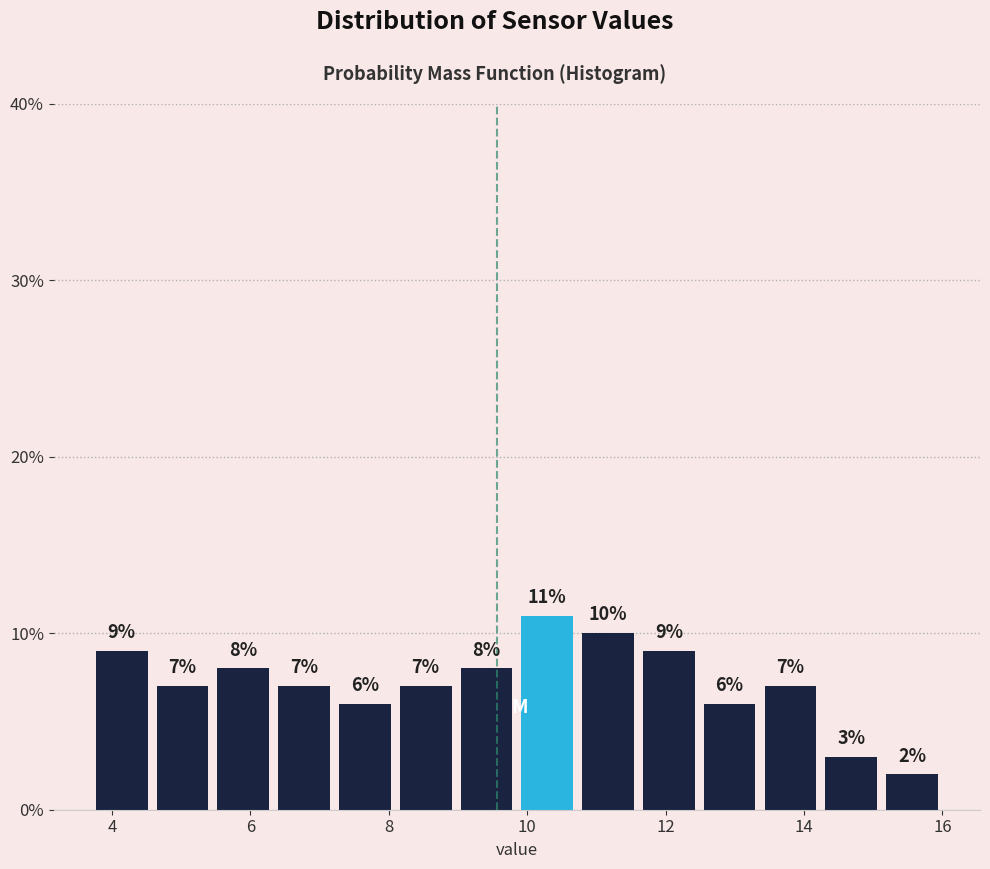

Reading left to right, list every bar in this chart as the range it spans on the x-axis followed by its height. The bar edges are not printed on the chart, so give them approximately, as read against the axis.

3.8 to 4.6: 9
4.6 to 5.4: 7
5.4 to 6.4: 8
6.4 to 7.2: 7
7.2 to 8.0: 6
8.0 to 9.0: 7
9.0 to 9.8: 8
9.8 to 10.8: 11
10.8 to 11.6: 10
11.6 to 12.4: 9
12.4 to 13.4: 6
13.4 to 14.2: 7
14.2 to 15.2: 3
15.2 to 16.0: 2